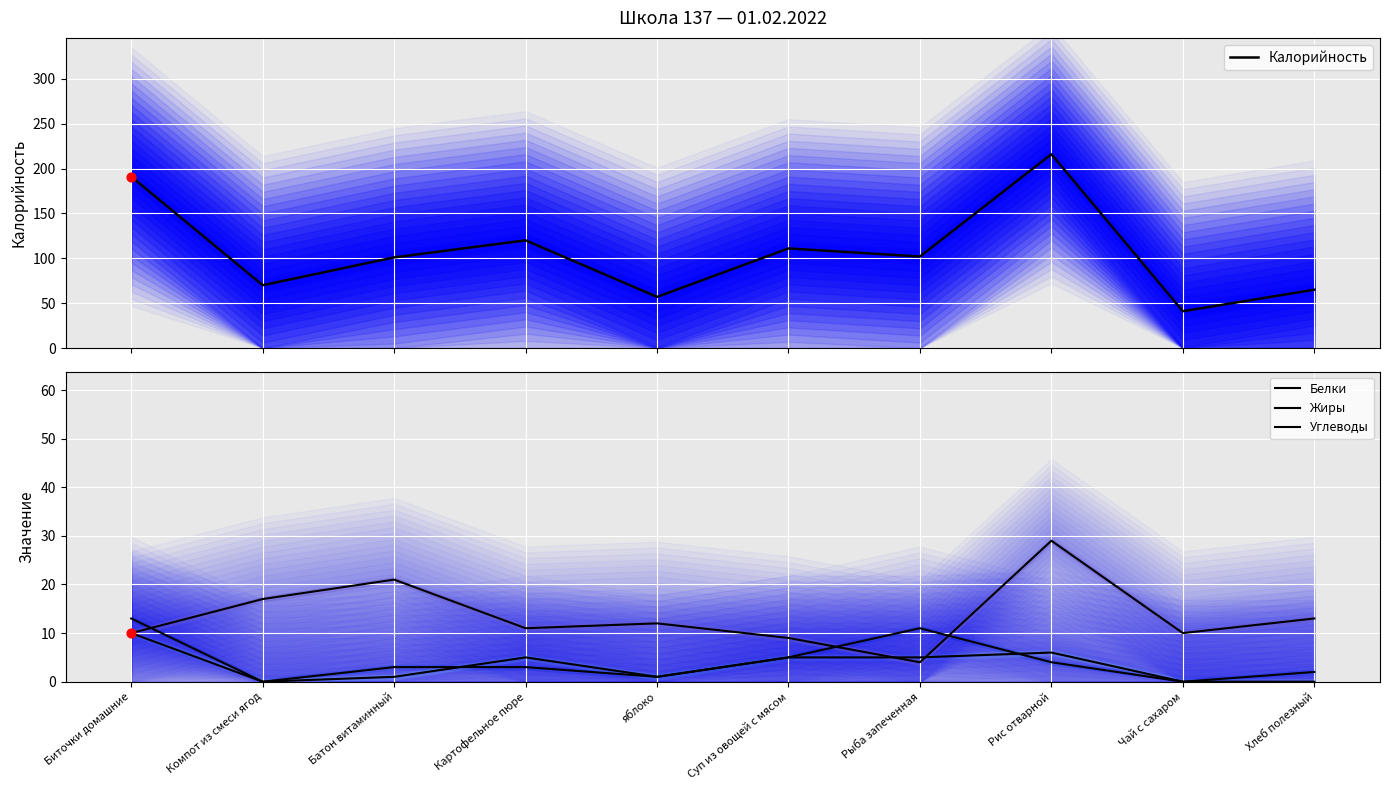

What is the total value across all series at Батон витаминный?

126